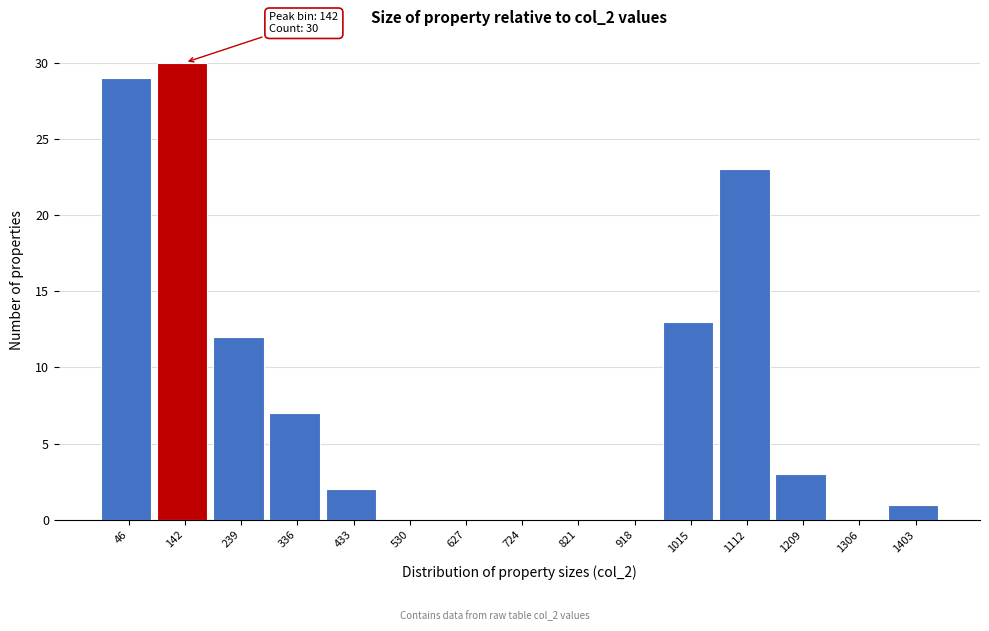

Reading left to right, transcribe all the data shown in this chart.

46=29	142=30	239=12	336=7	433=2	530=0	627=0	724=0	821=0	918=0	1015=13	1112=23	1209=3	1306=0	1403=1